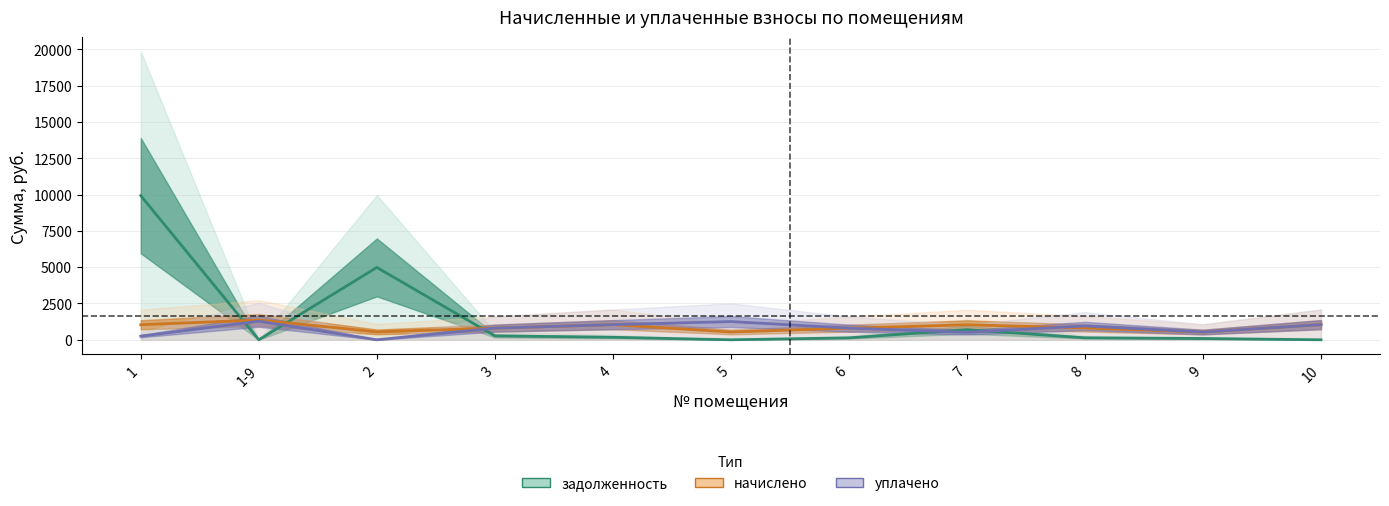

Where is начислено nearest to the value 948?

7